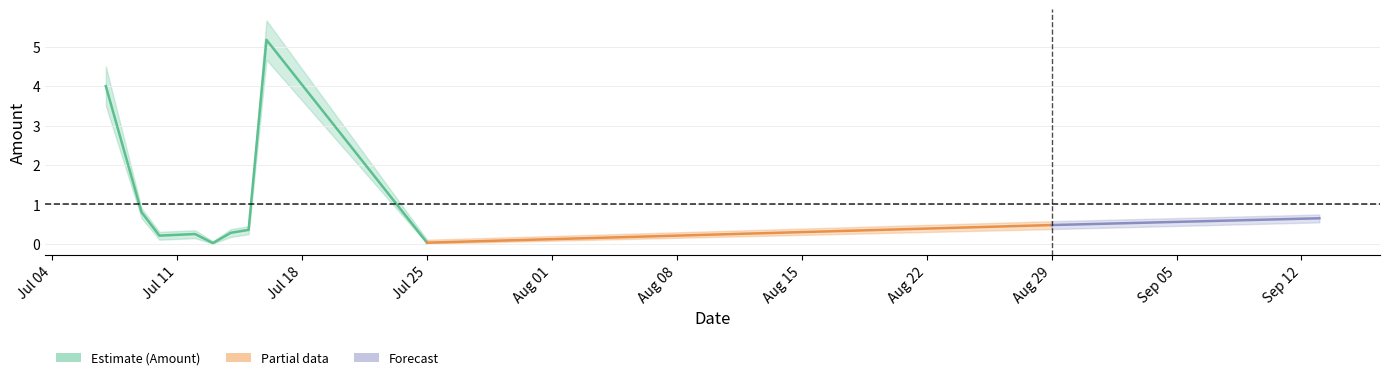

How many positive values does the Amount_lower series have?

9